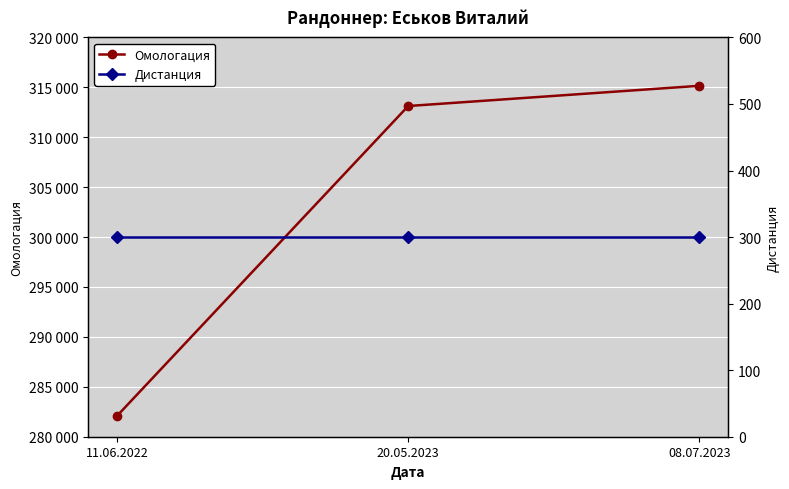

Does the chart display data point markers on the line(s)?

Yes